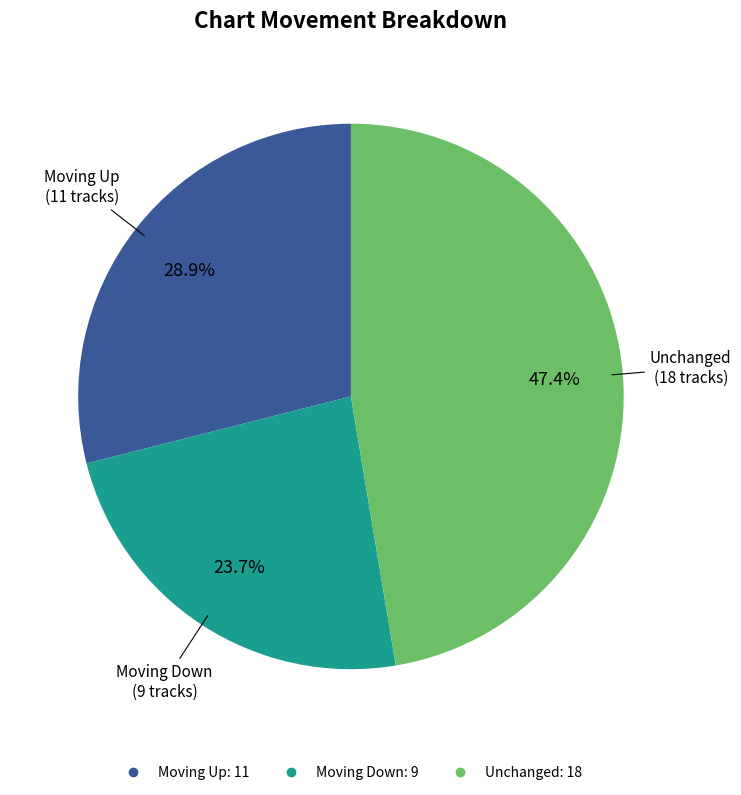

Does any single category account for the majority?

No